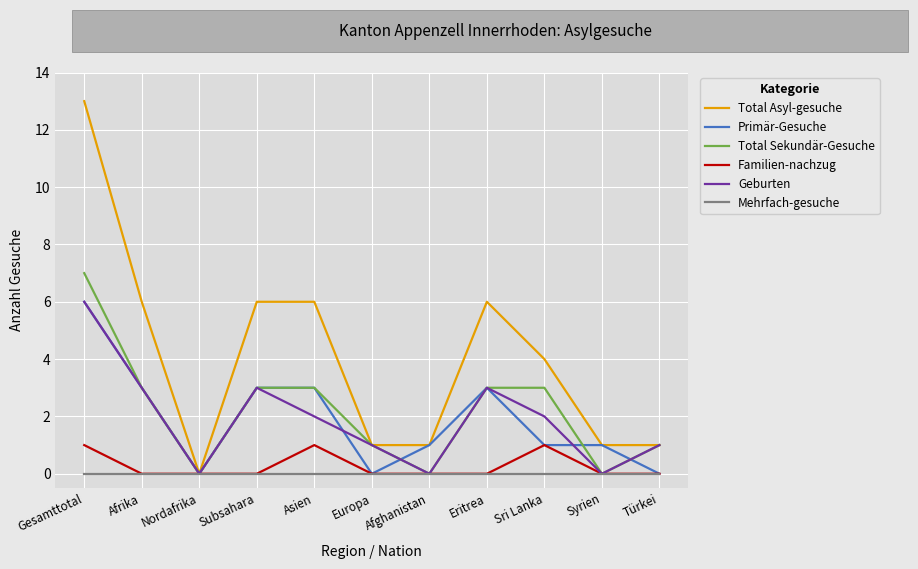

What is the spread (max minus min) of values at Eritrea?

6